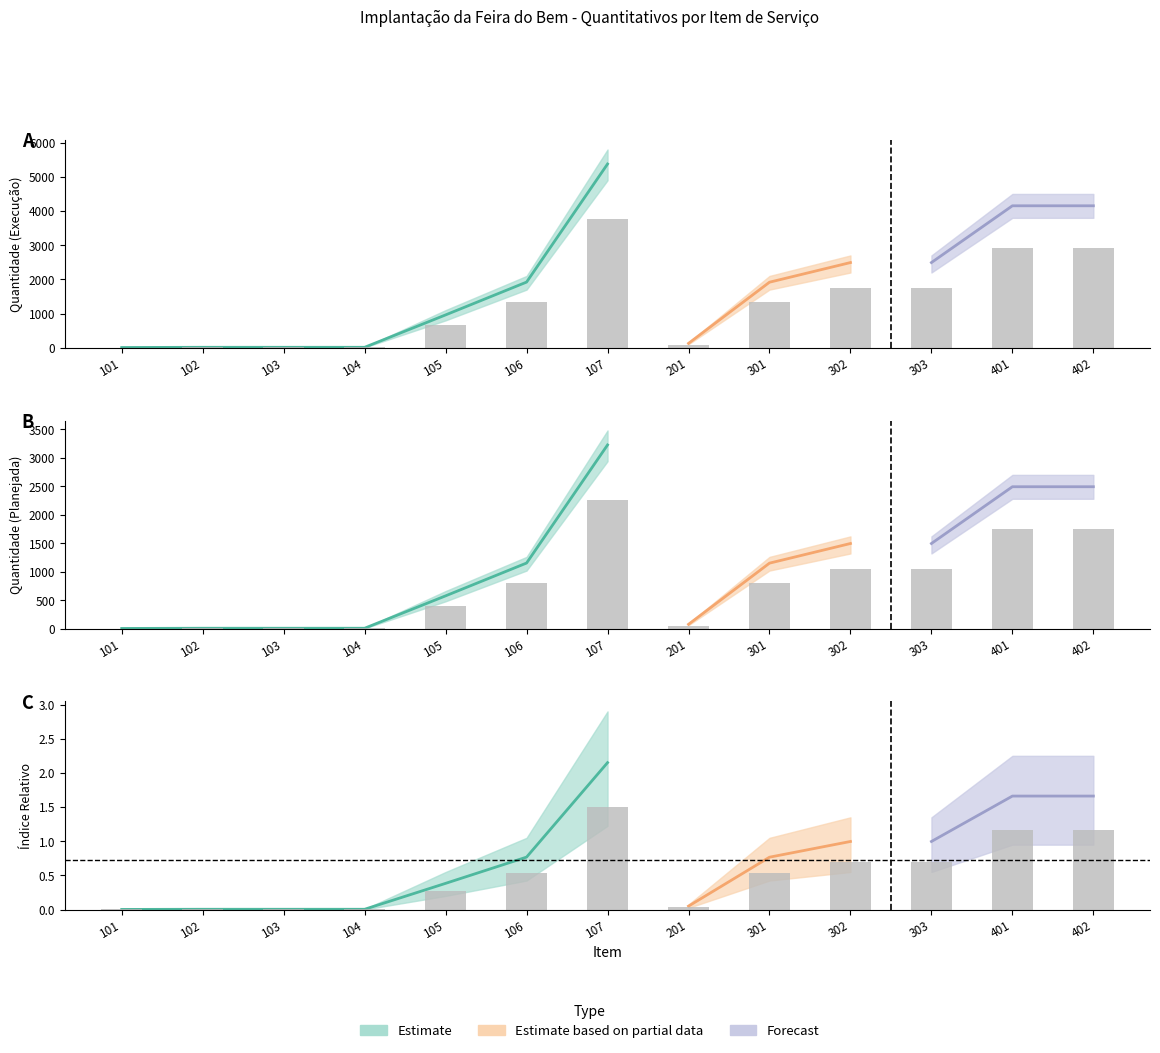

What is the value of the Quantity_upper bar at the 3rd from the left?

5.0